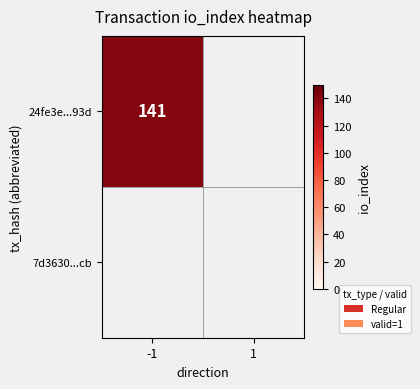

Rank the series by their maximum value, from lowest to highest.

7d36309cf2e63d9096905ca7023e6a42f72f7cb, 24fe3e2e34814898b63a48b94bf25f66f98e93d